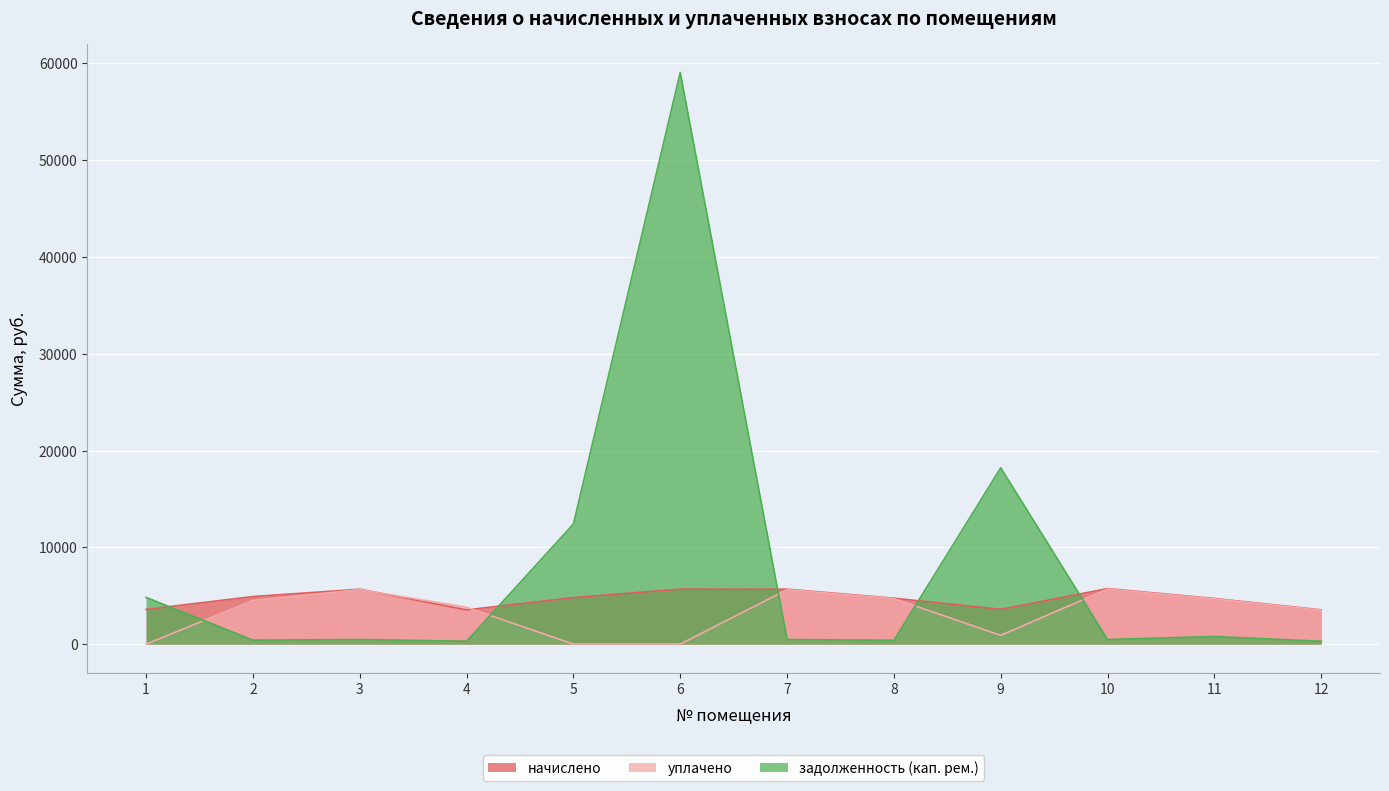

List the series in order of their peak value, lowest first.

уплачено, начислено, задолженность (кап. рем.)